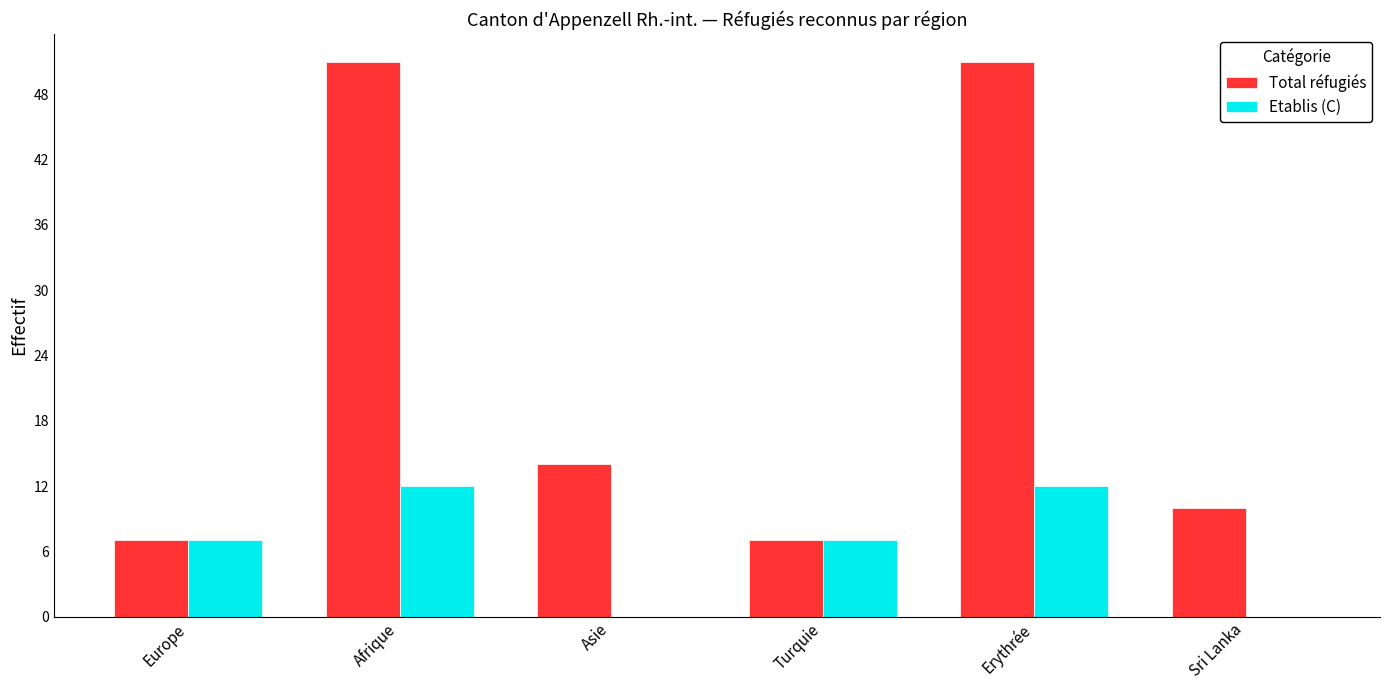

What is the sum of the Total réfugiés values at Turquie and Asie?

21